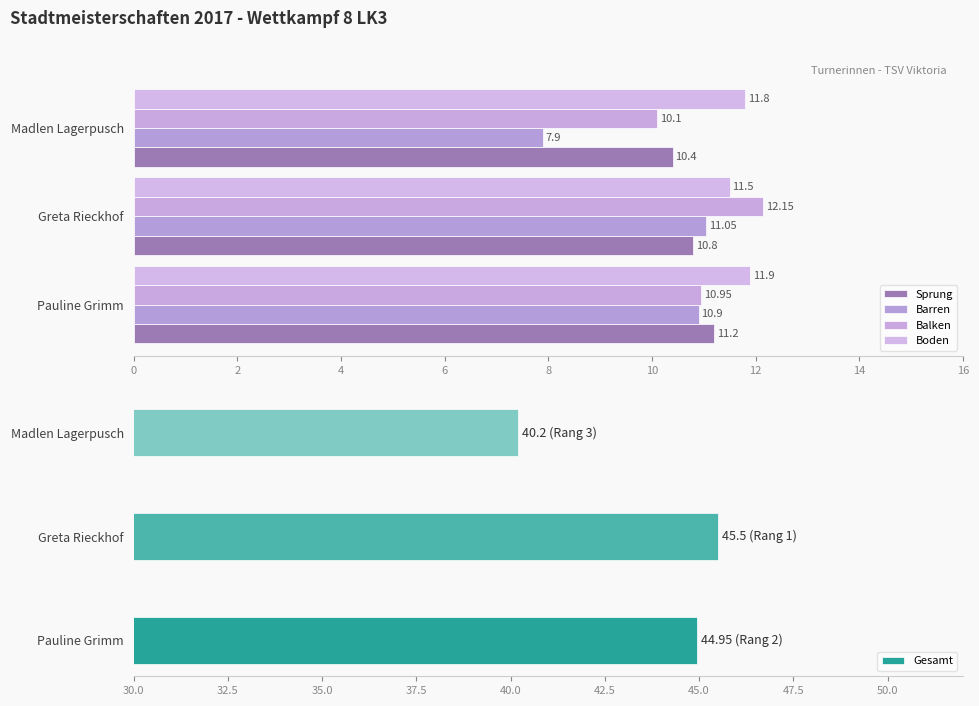

List the labels in order of Gesamt value, largest first.

Greta Rieckhof, Pauline Grimm, Madlen Lagerpusch